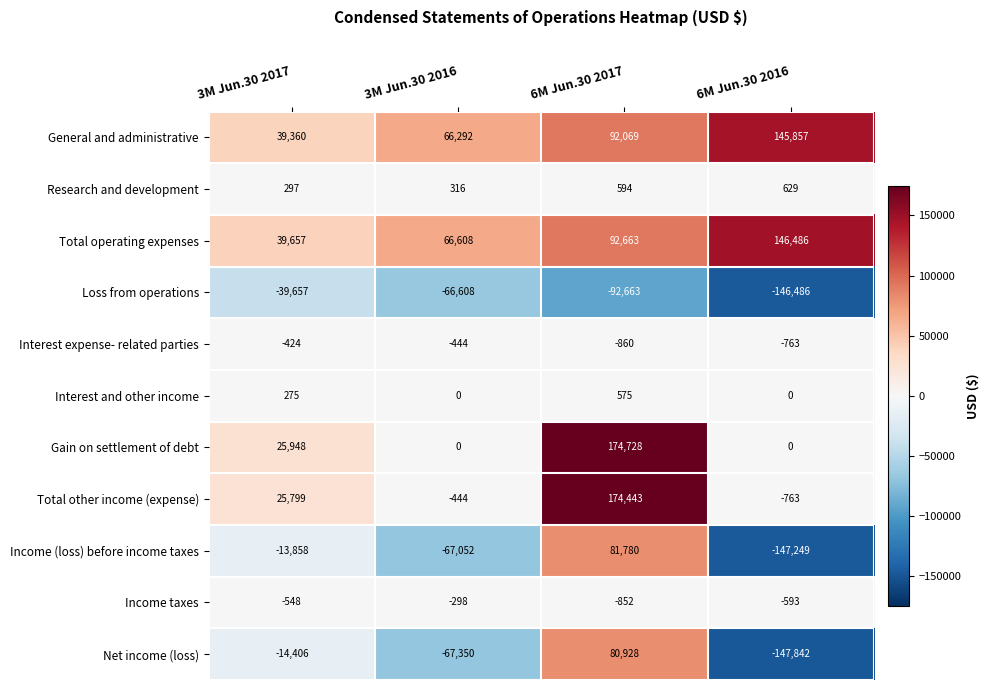

What is the sum of all Interest and other income values?

850